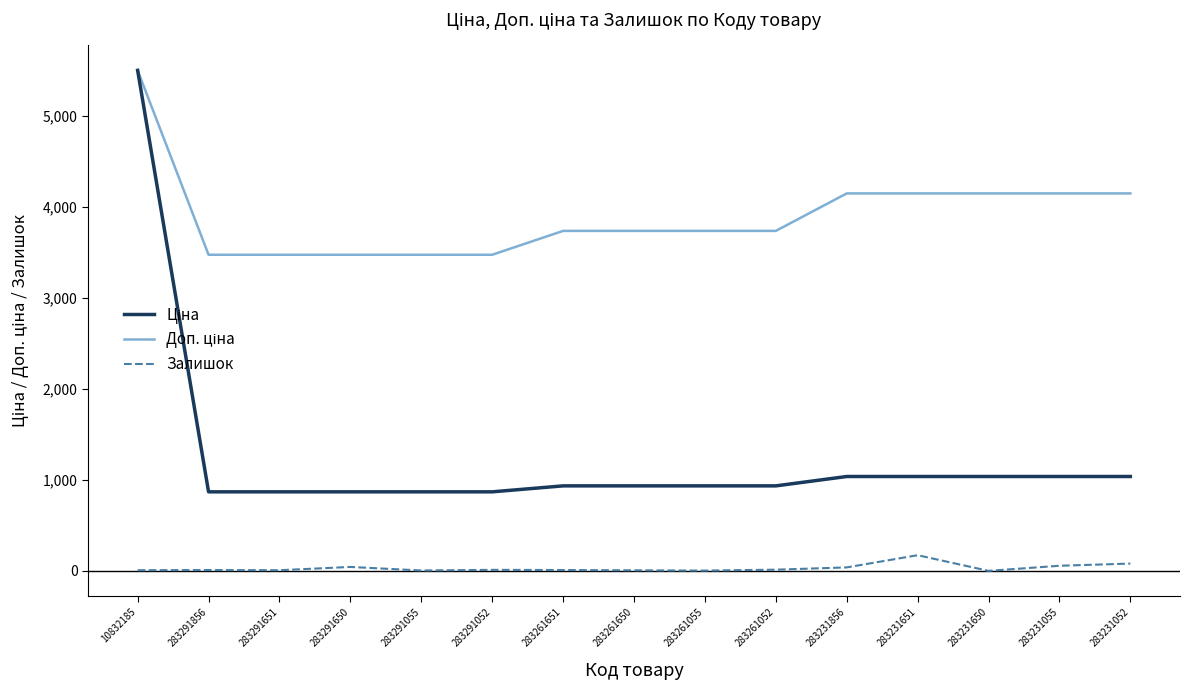

At which category is the sum across all series the highest?

10832185